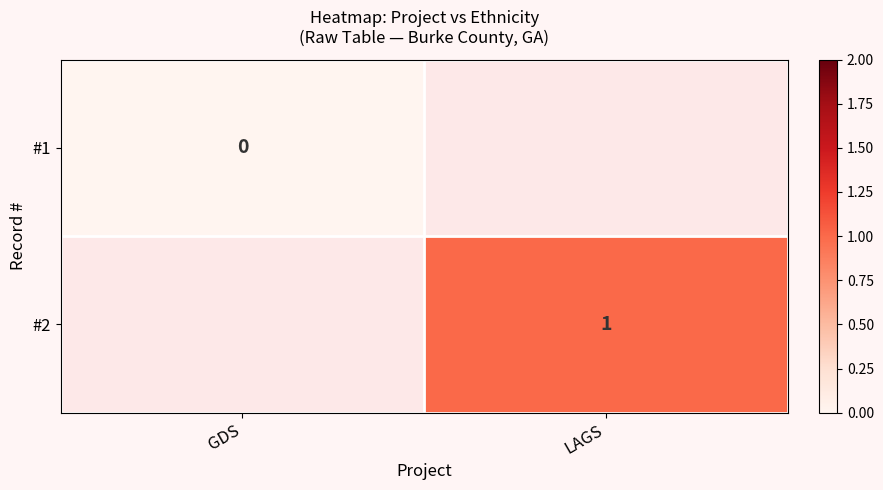

Is the value of #1 at GDS greater than the value of #2 at LAGS?

No